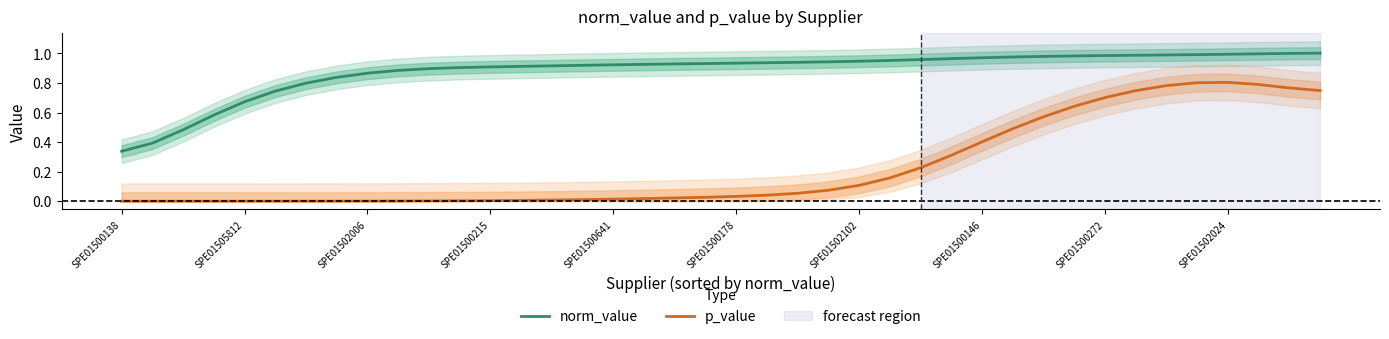

True or false: norm_value and p_value intersect in this chart.

False